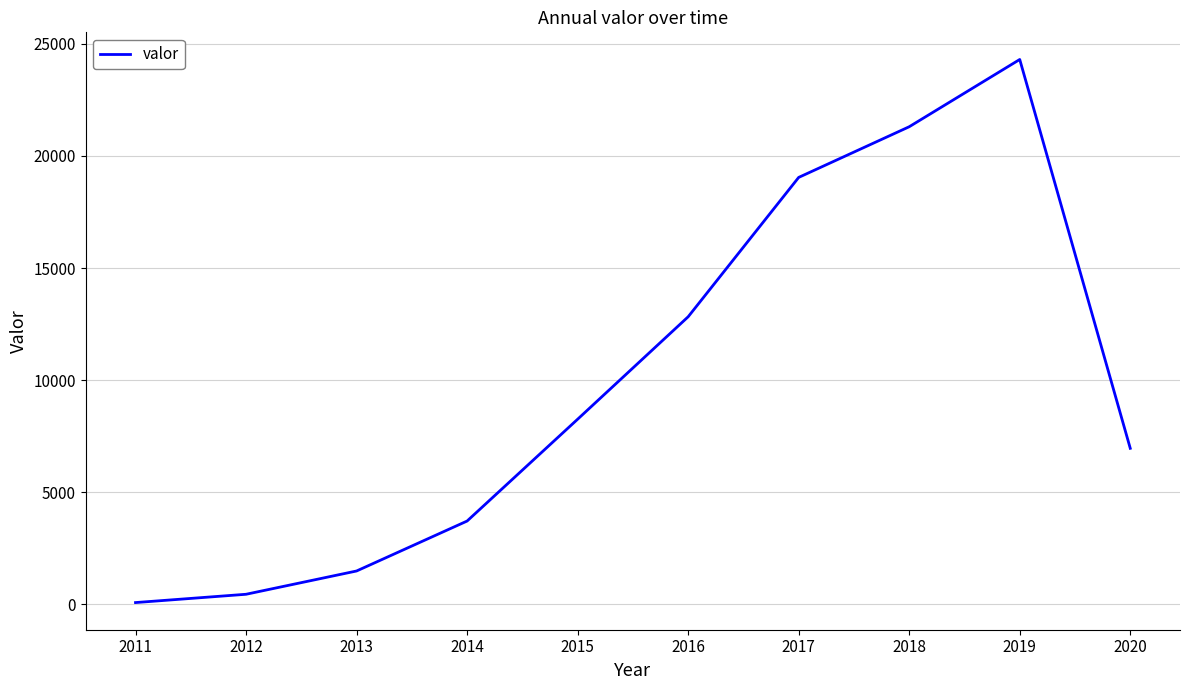

How many lines are shown in the chart?

1